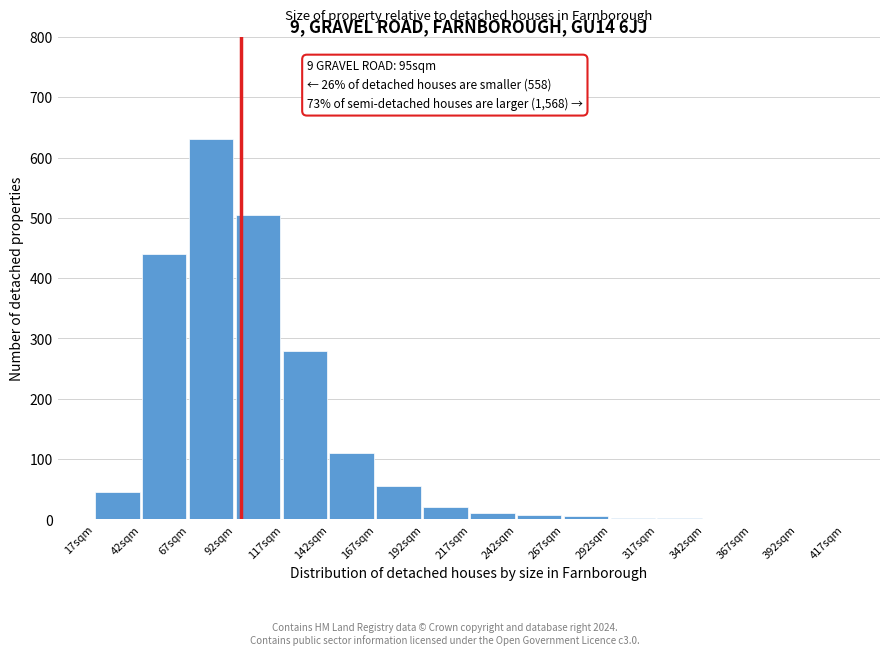

The chart shows a value of 630 at 67sqm. True or false?

True